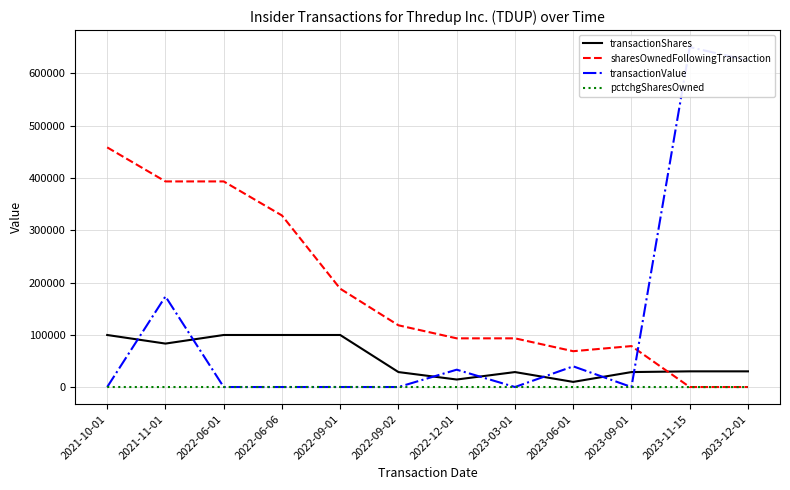

What is the sum of the transactionShares values at 2022-09-02 and 2023-11-15?

58617